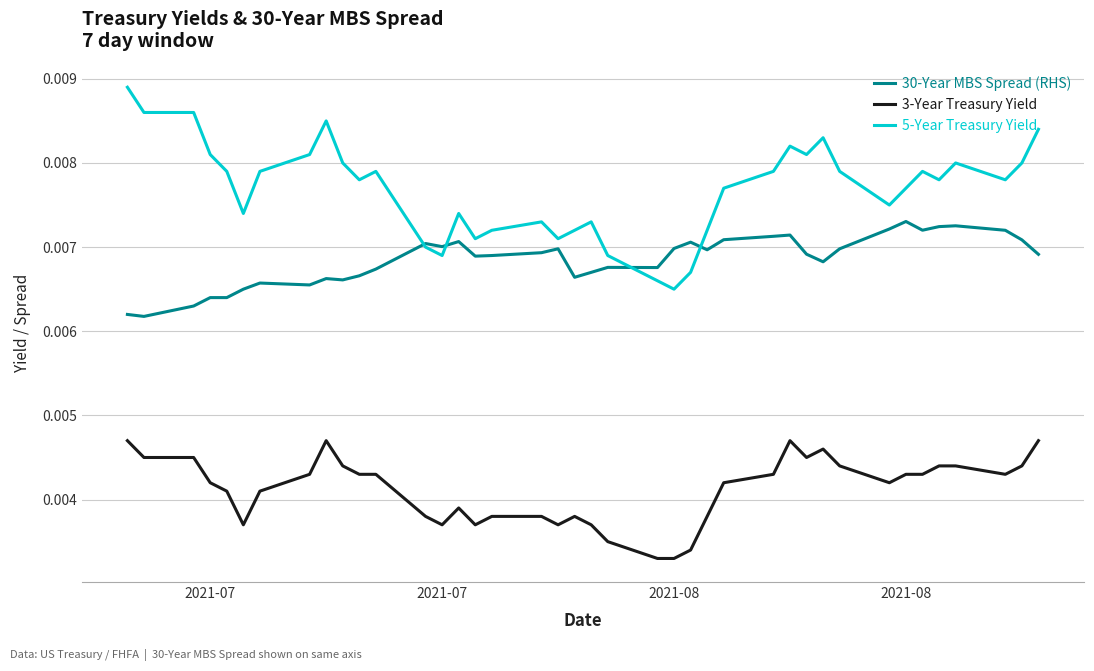

Which series has the largest total across all categories?

5-Year Treasury Yield